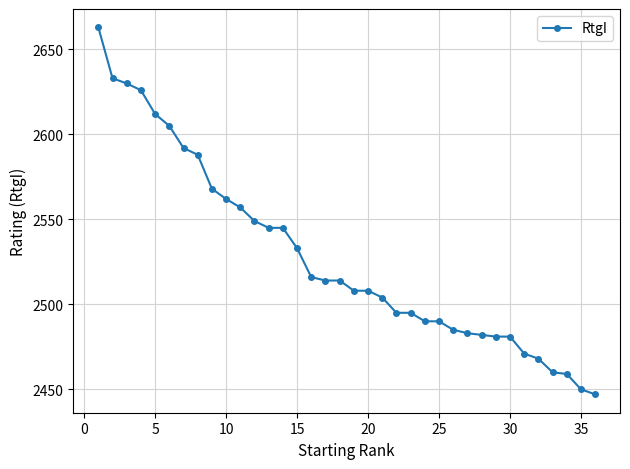

What is the difference between the maximum and minimum values?

216